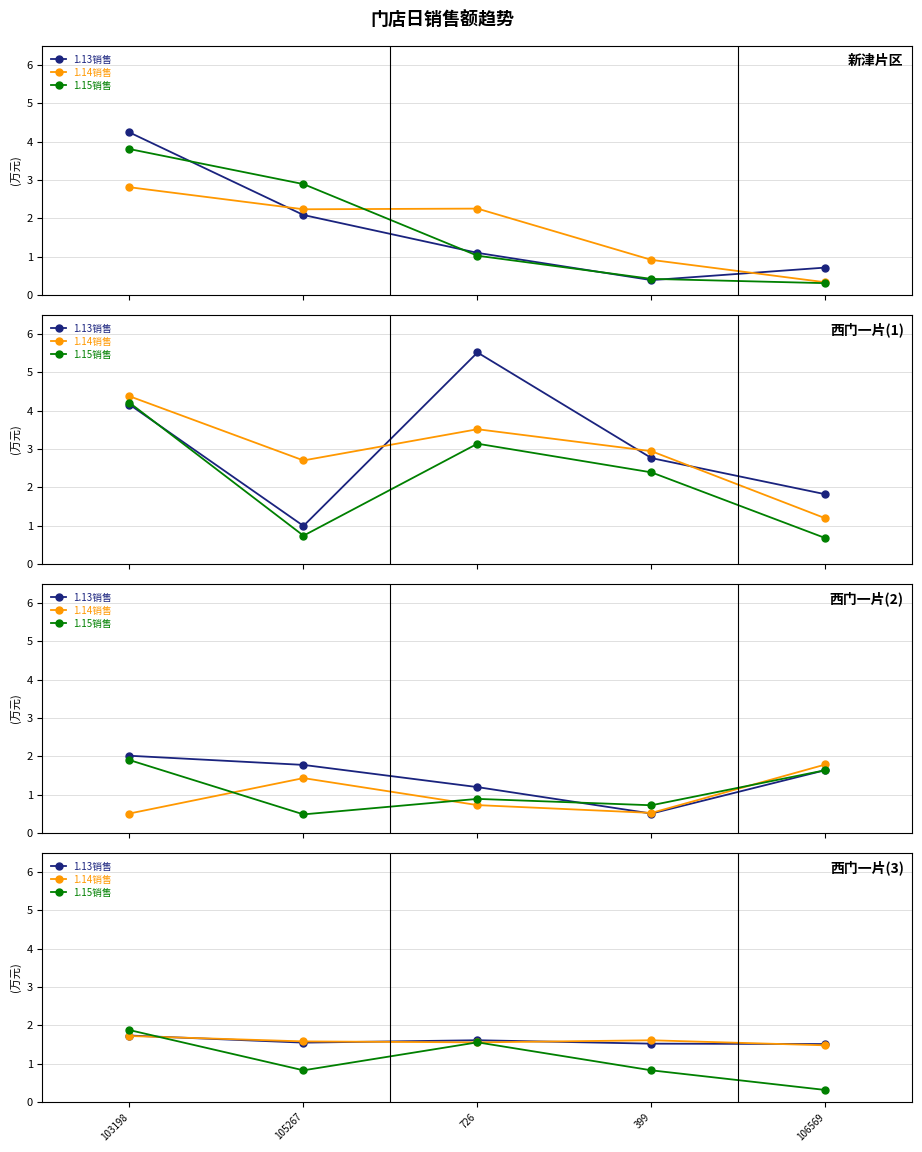

Count the 1.13销售 values in the range 1 to 2.

5